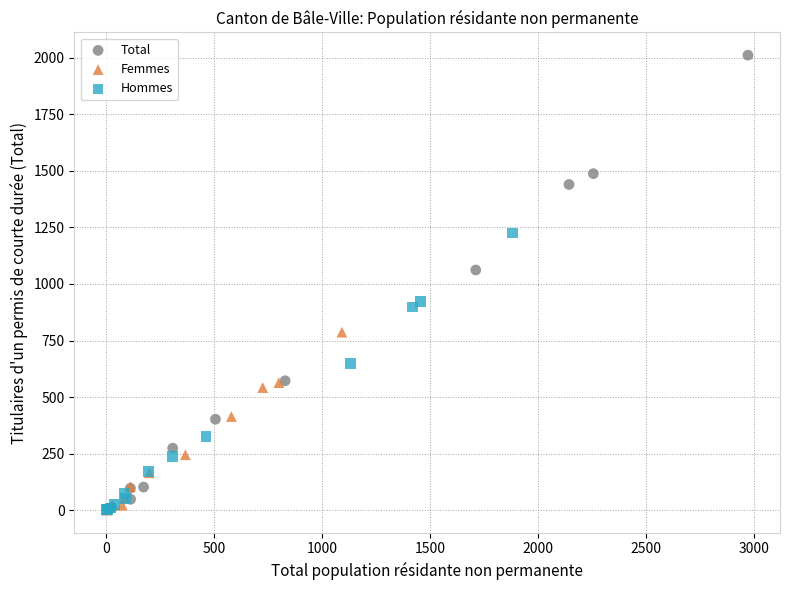

Which series reaches the maximum Y coordinate?

Total